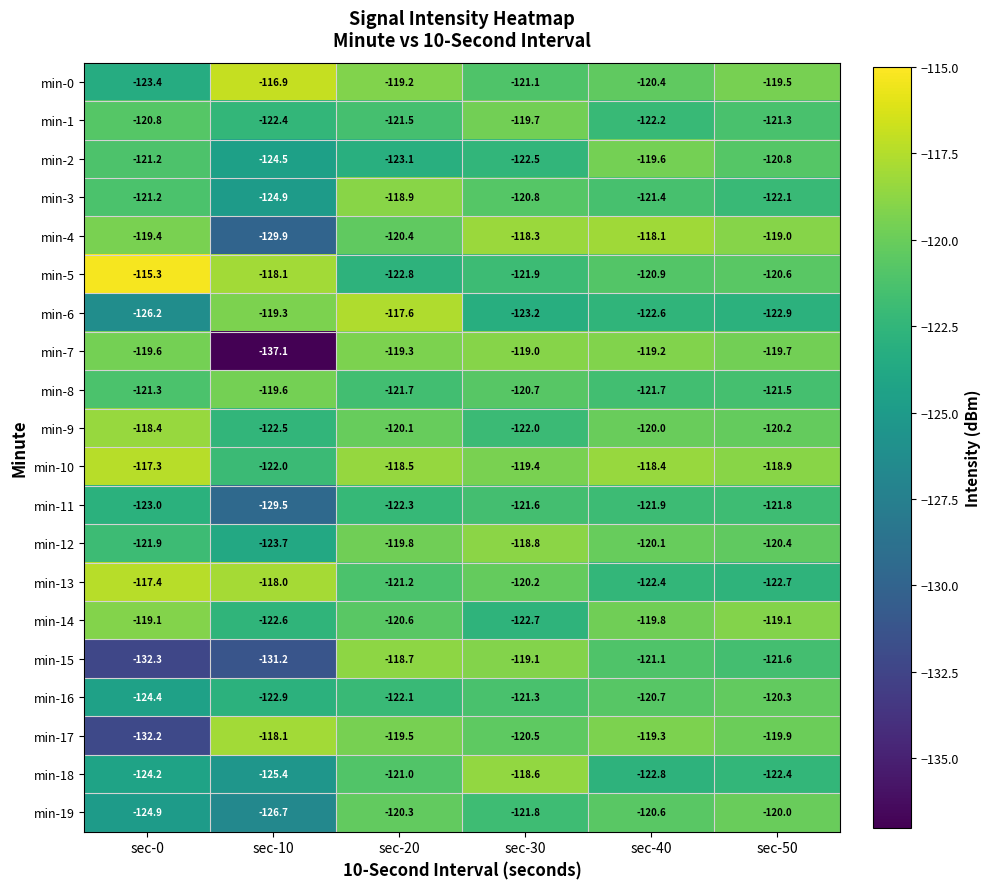

Which series has the largest range (max minus min)?

min-7